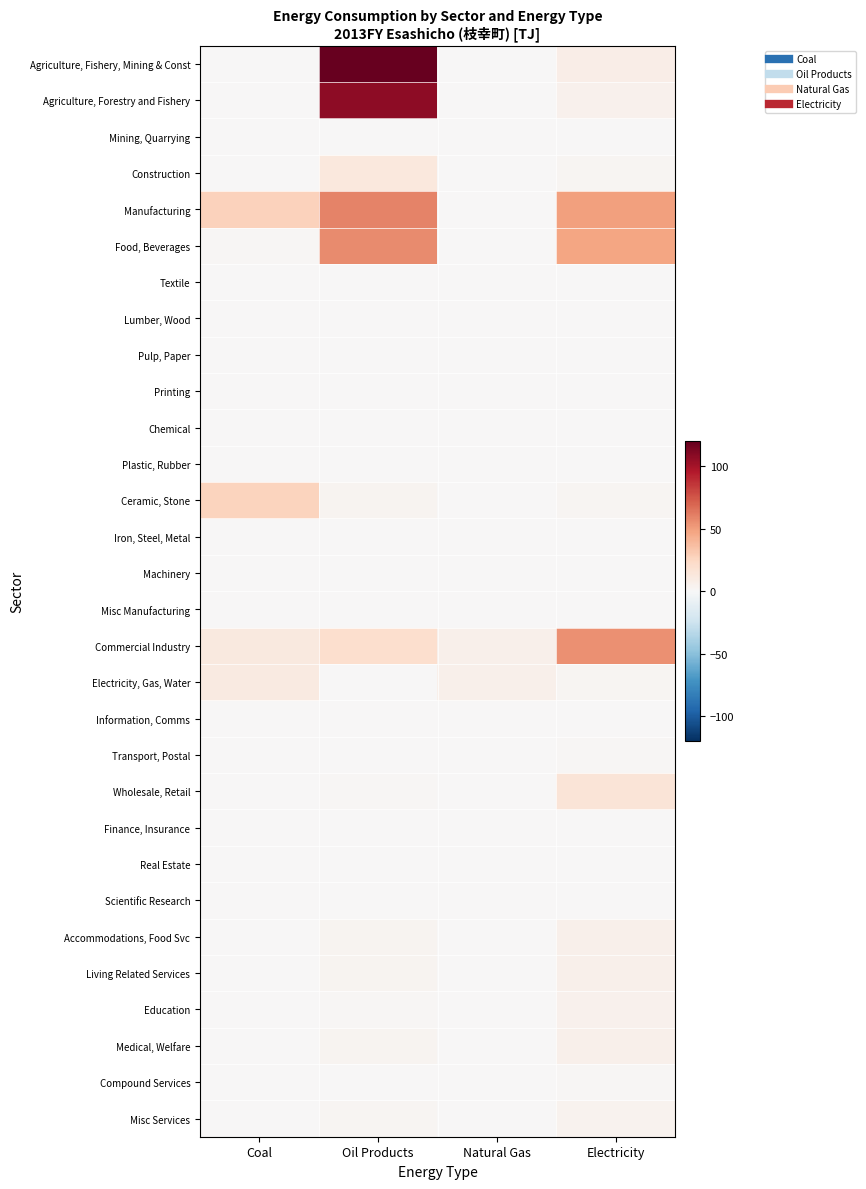

Which has a higher value, Natural Gas or Coal?

Natural Gas